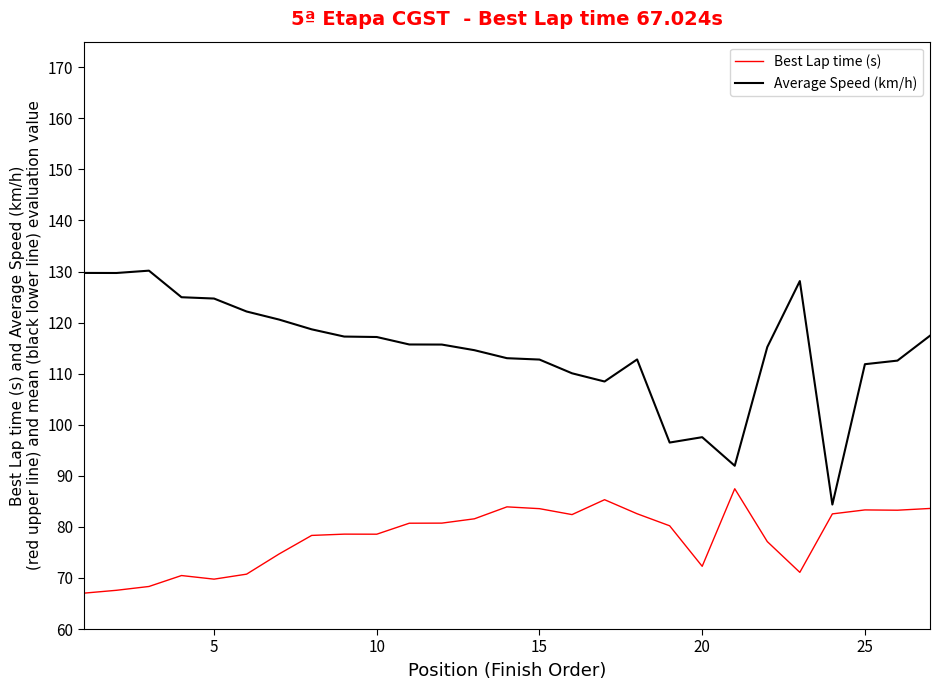

What is the maximum value shown in the chart?

130.2